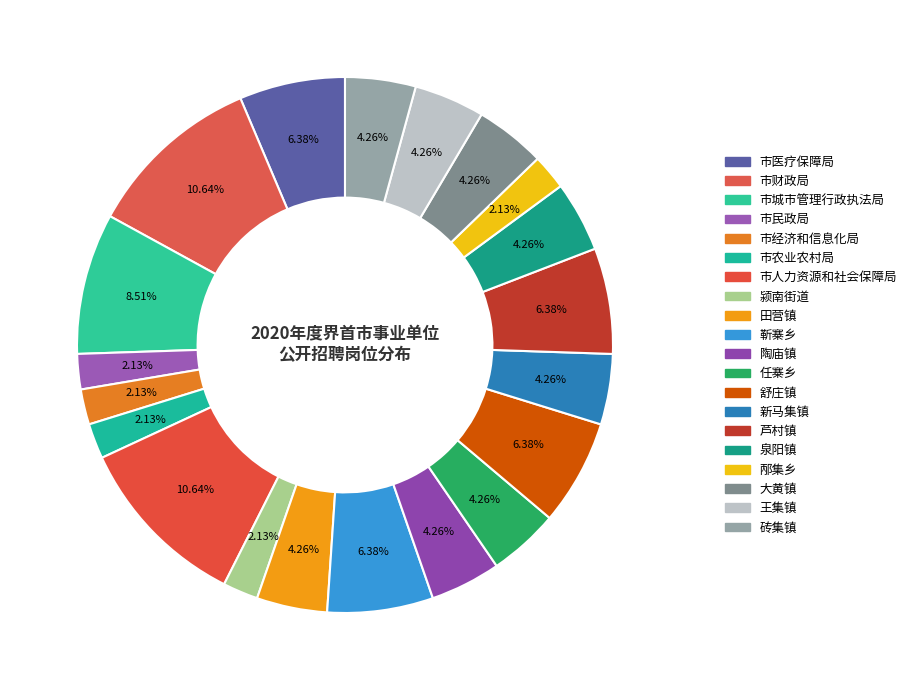

Count the number of slices in the pie.

20